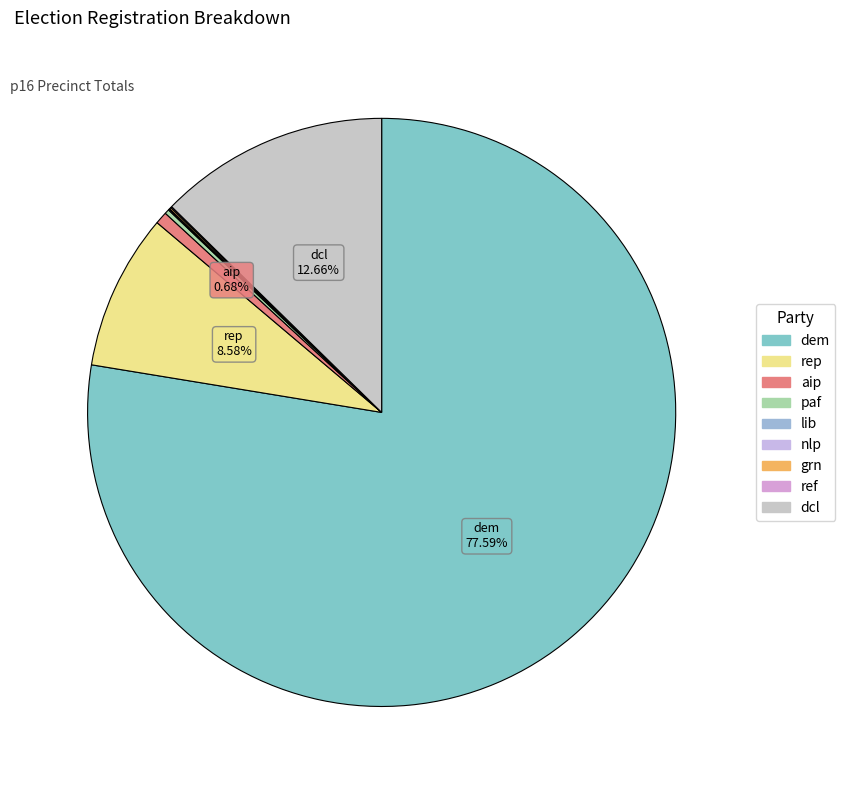

How many segments does this pie chart have?

9